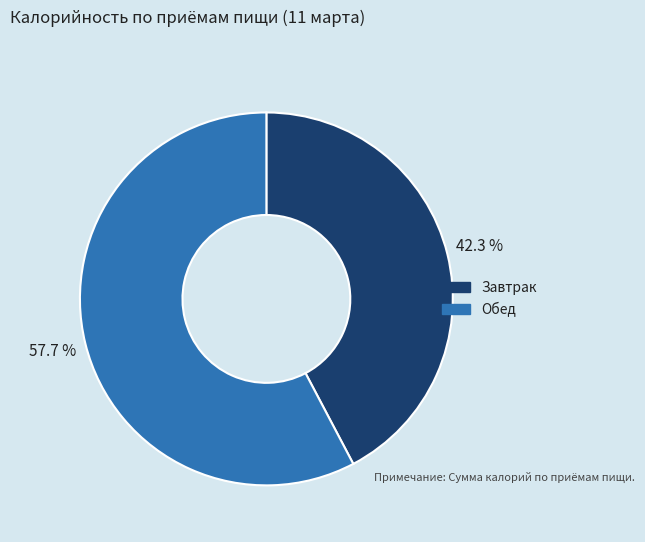

To the nearest percent, what percentage of the pie is Обед?

58%